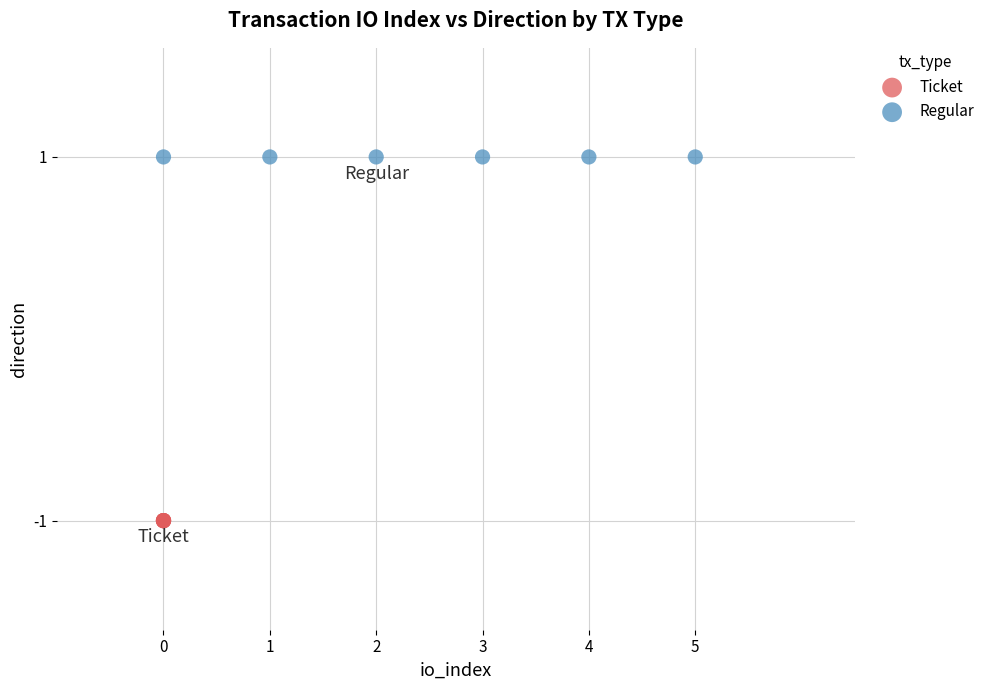

Which series reaches the minimum Y coordinate?

Ticket